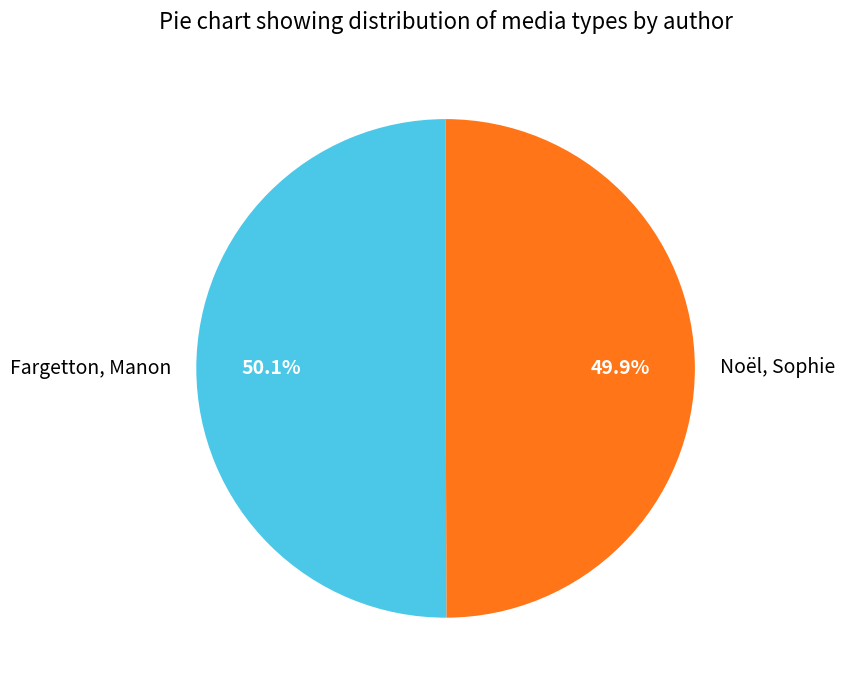

To the nearest percent, what is the average slice percentage?

50%